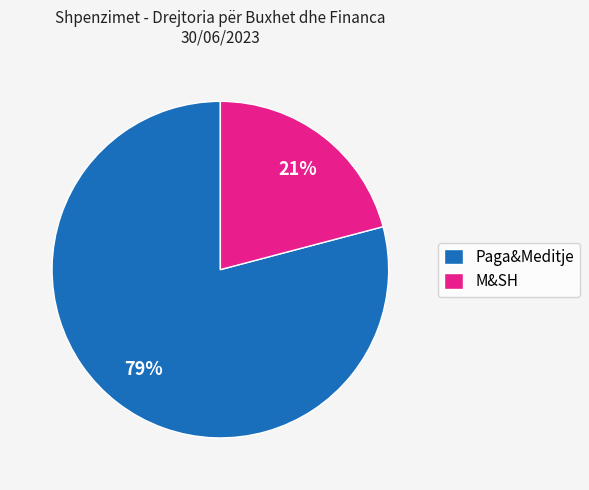

Do M&SH and Paga&Meditje together represent more than half of the pie?

Yes